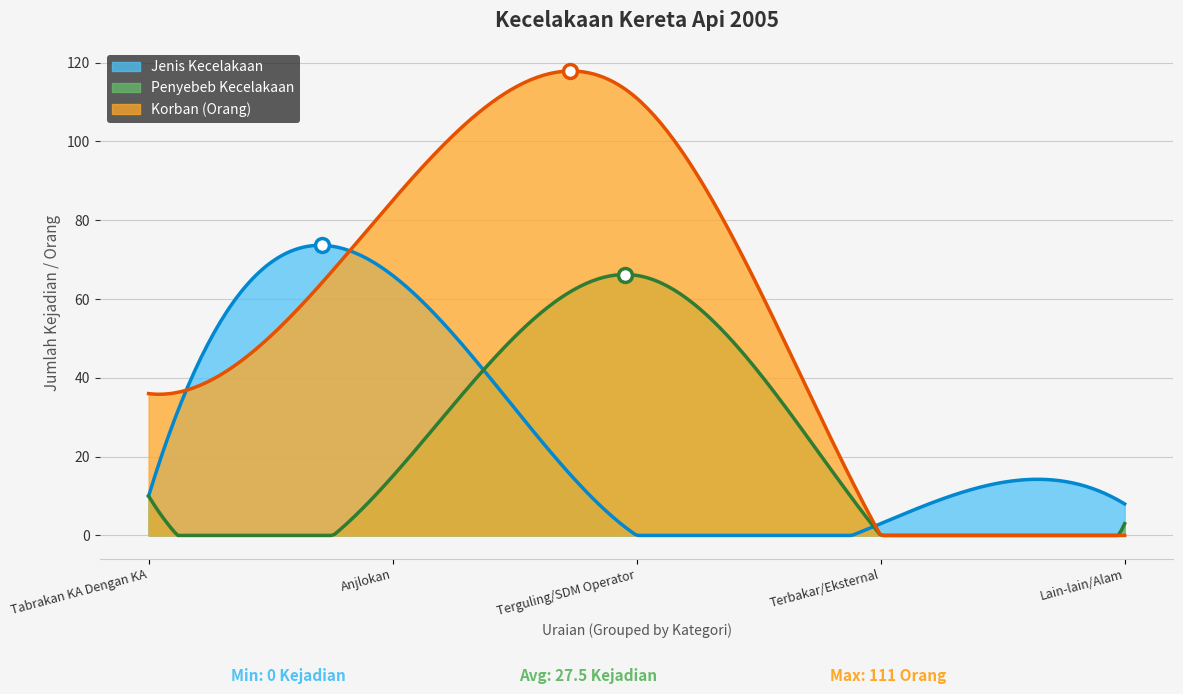

Which series has the largest total across all categories?

Korban (Orang)